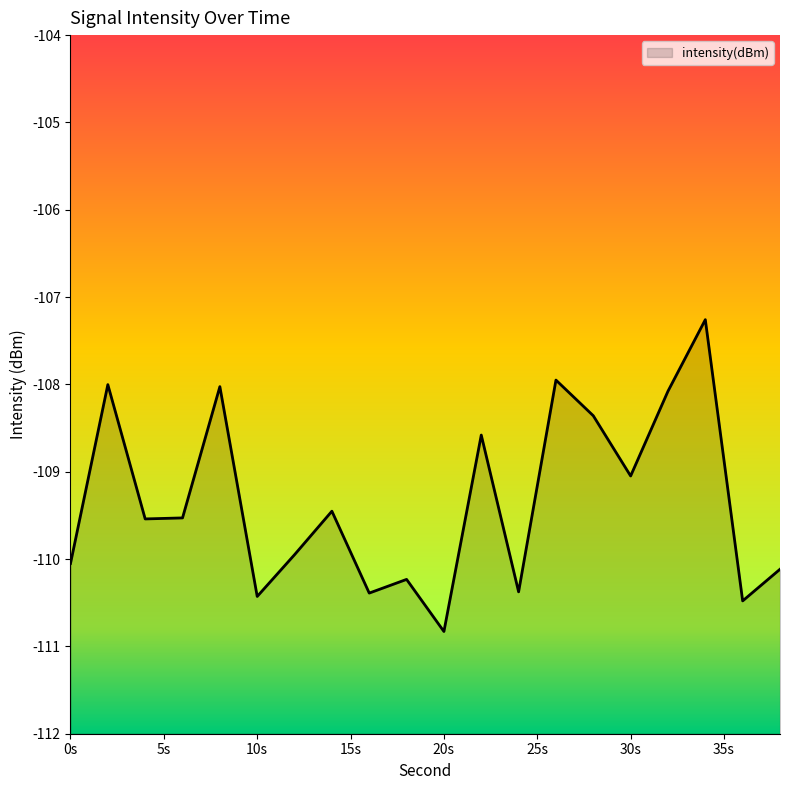

What is the difference between the maximum and minimum values?

3.6